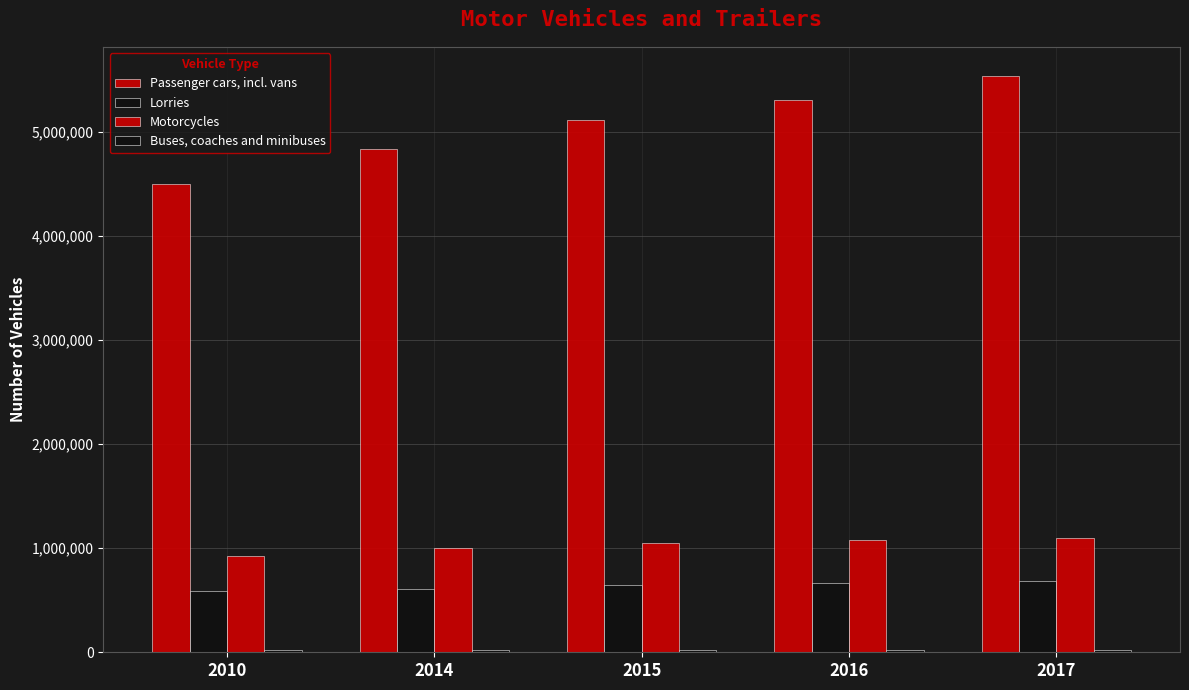

Which series has the largest range (max minus min)?

Passenger cars, incl. vans